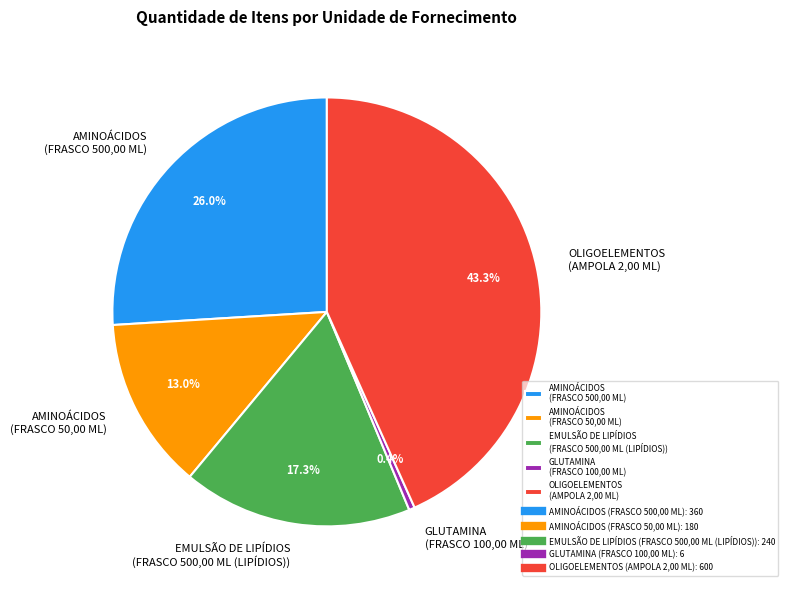

Approximately how many times larger is the value at AMINOÁCIDOS (FRASCO 500,00 ML) compared to GLUTAMINA (FRASCO 100,00 ML)?

60.0